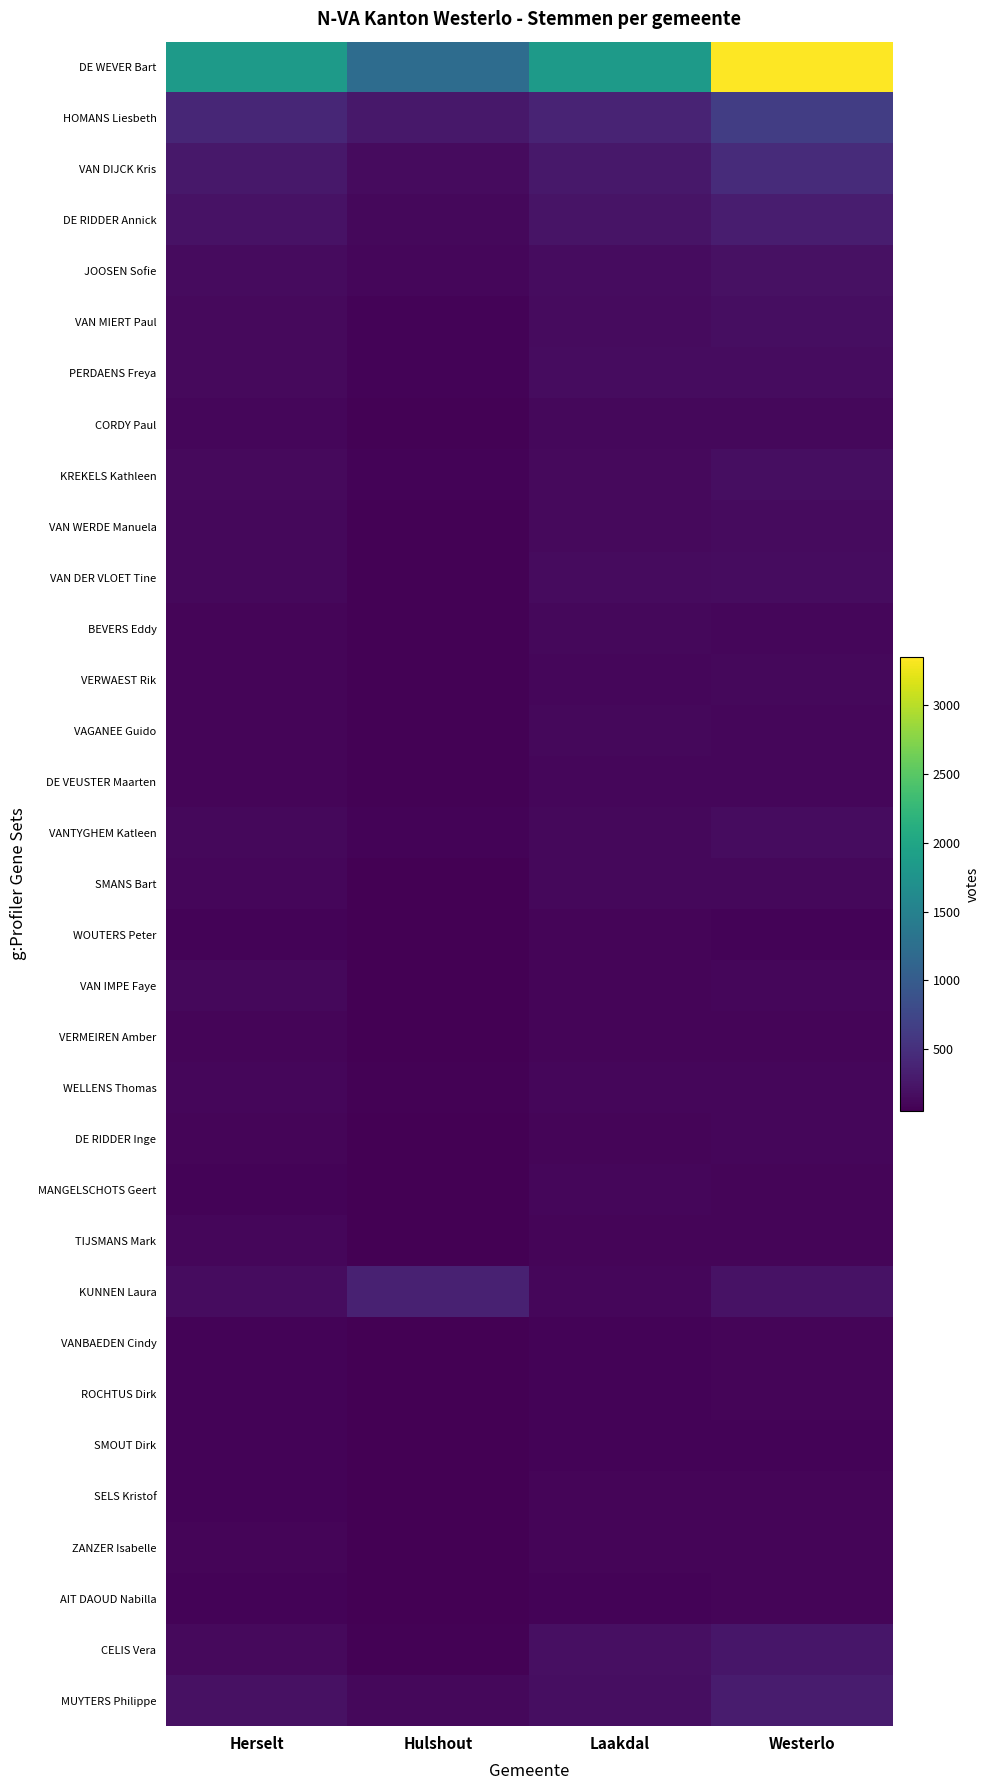

How many categories are shown in the chart?

4